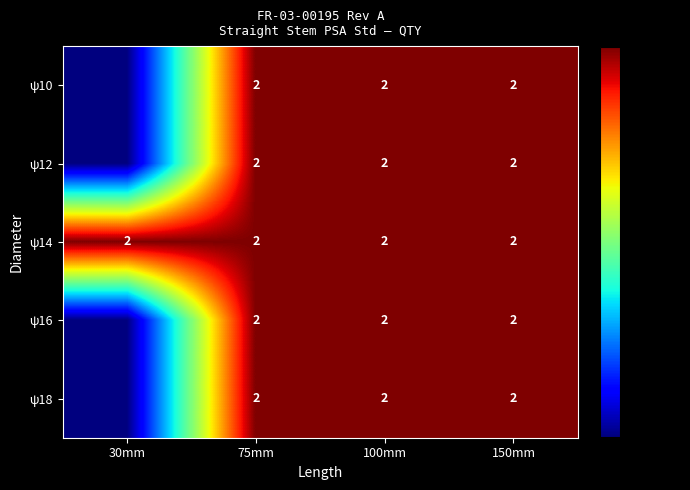

Which label corresponds to the largest value in the chart?

75mm